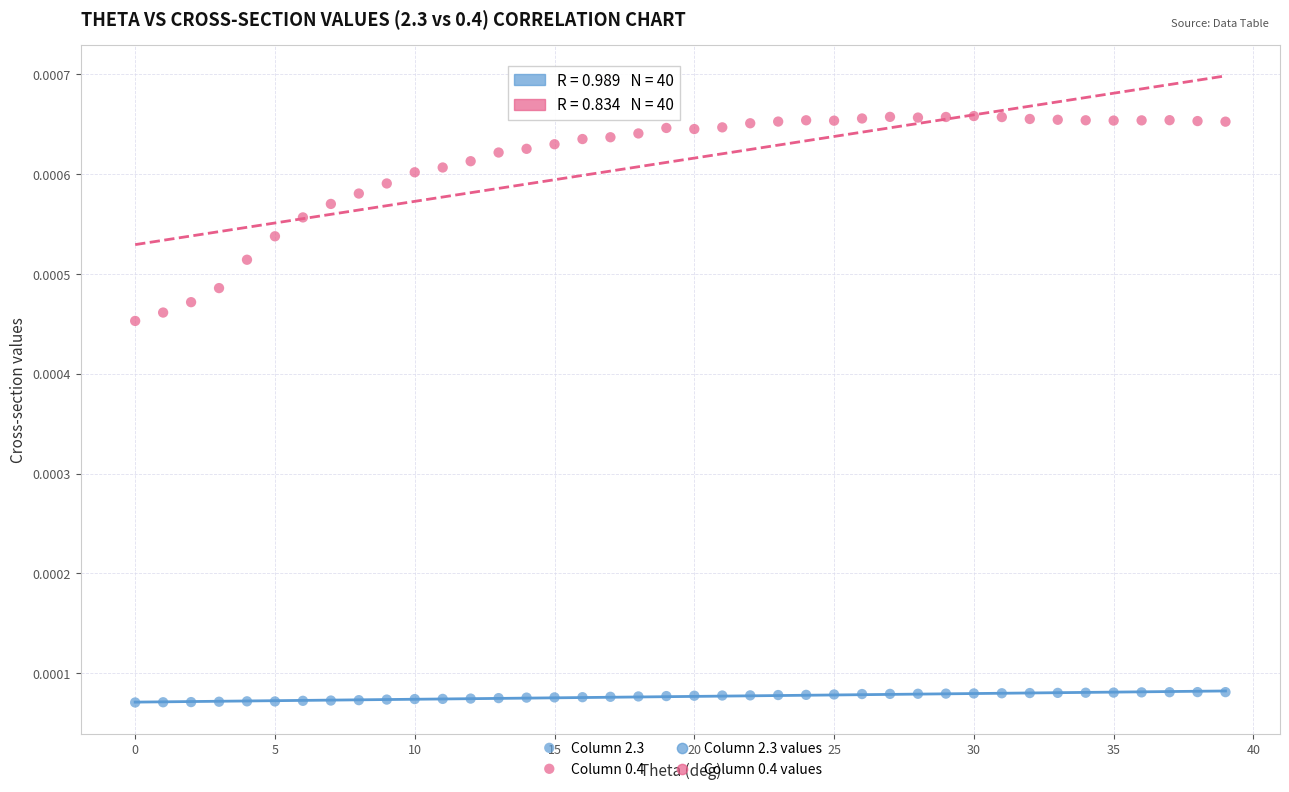

Which series has the widest spread of Y values?

Column 0.4